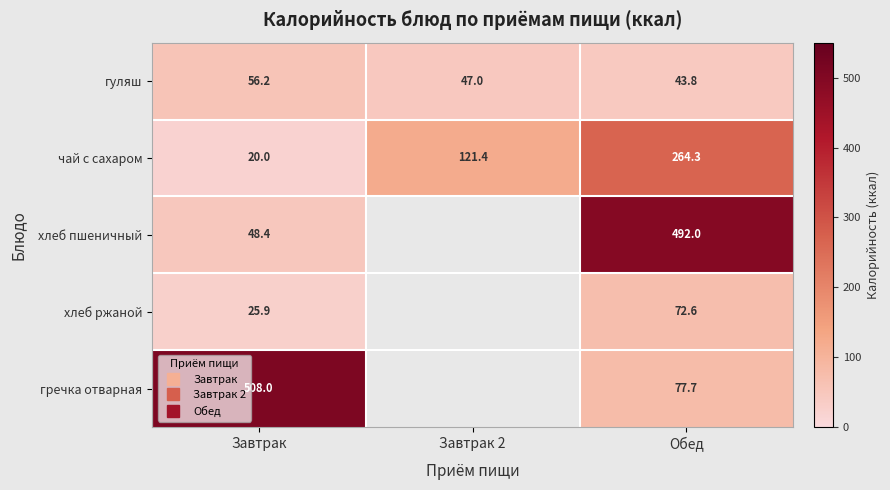

At which label does чай с сахаром first exceed 121?

Завтрак 2